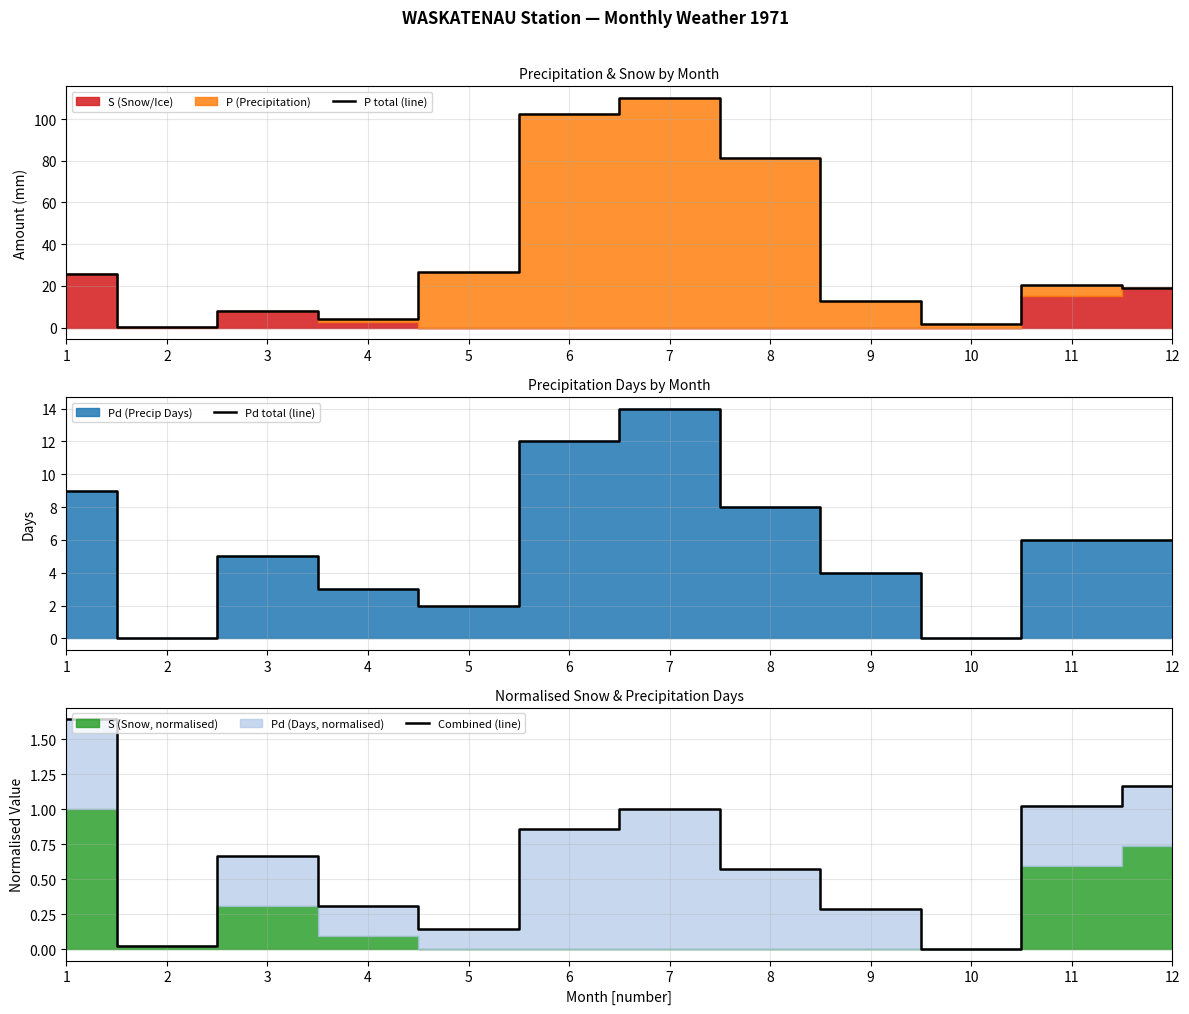

At how many categories does at least one series exceed 33?

3